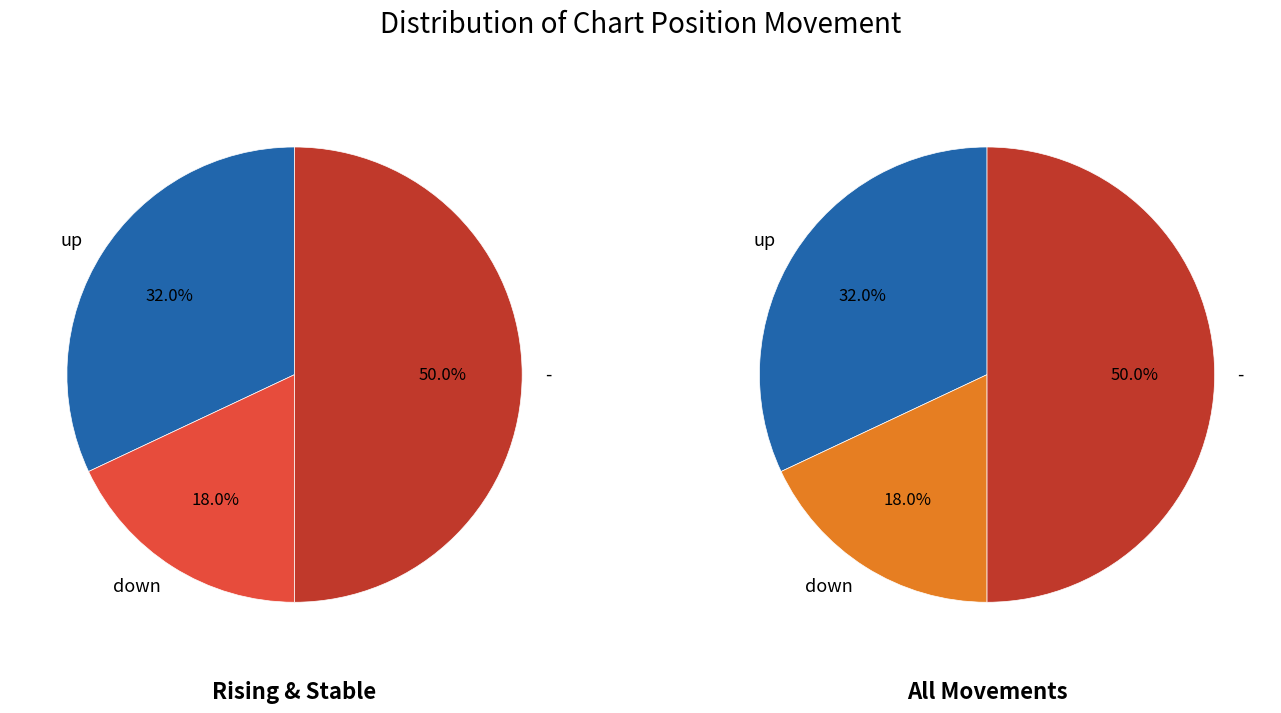

The down slice represents 18% of the pie. True or false?

True